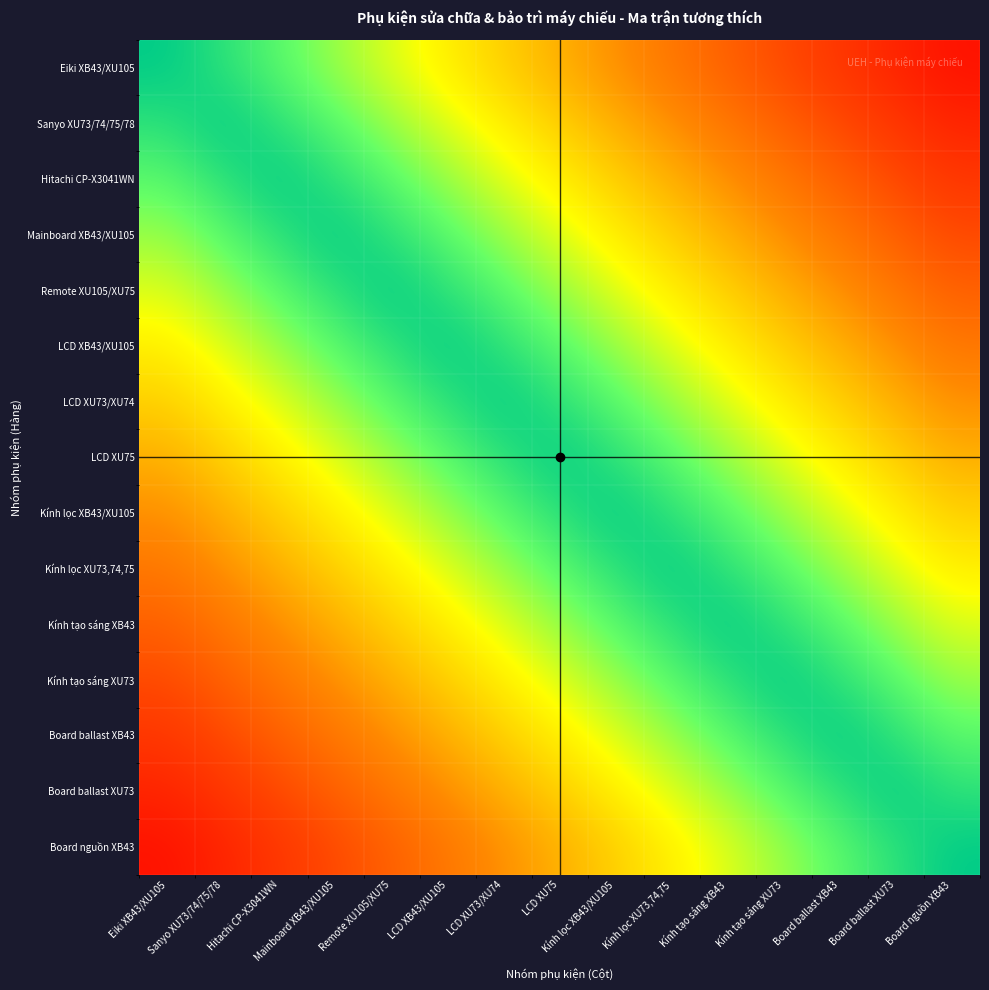

Reading right to left, what are all the values shown in this chart?

Eiki XB43/XU105: Board nguồn XB43=0.9	Board ballast XU73=0.9	Board ballast XB43=0.8	Kính tạo sáng XU73=0.7	Kính tạo sáng XB43=0.7	Kính lọc XU73,74,75=0.6	Kính lọc XB43/XU105=0.5	LCD XU75=0.5	LCD XU73/XU74=0.4	LCD XB43/XU105=0.3	Remote XU105/XU75=0.3	Mainboard XB43/XU105=0.2	Hitachi CP-X3041WN=0.1	Sanyo XU73/74/75/78=0.1	Eiki XB43/XU105=0.0
Sanyo XU73/74/75/78: Board nguồn XB43=0.9	Board ballast XU73=0.8	Board ballast XB43=0.7	Kính tạo sáng XU73=0.7	Kính tạo sáng XB43=0.6	Kính lọc XU73,74,75=0.5	Kính lọc XB43/XU105=0.5	LCD XU75=0.4	LCD XU73/XU74=0.3	LCD XB43/XU105=0.3	Remote XU105/XU75=0.2	Mainboard XB43/XU105=0.1	Hitachi CP-X3041WN=0.1	Sanyo XU73/74/75/78=0.0	Eiki XB43/XU105=0.1
Hitachi CP-X3041WN: Board nguồn XB43=0.8	Board ballast XU73=0.7	Board ballast XB43=0.7	Kính tạo sáng XU73=0.6	Kính tạo sáng XB43=0.5	Kính lọc XU73,74,75=0.5	Kính lọc XB43/XU105=0.4	LCD XU75=0.3	LCD XU73/XU74=0.3	LCD XB43/XU105=0.2	Remote XU105/XU75=0.1	Mainboard XB43/XU105=0.1	Hitachi CP-X3041WN=0.0	Sanyo XU73/74/75/78=0.1	Eiki XB43/XU105=0.1
Mainboard XB43/XU105: Board nguồn XB43=0.7	Board ballast XU73=0.7	Board ballast XB43=0.6	Kính tạo sáng XU73=0.5	Kính tạo sáng XB43=0.5	Kính lọc XU73,74,75=0.4	Kính lọc XB43/XU105=0.3	LCD XU75=0.3	LCD XU73/XU74=0.2	LCD XB43/XU105=0.1	Remote XU105/XU75=0.1	Mainboard XB43/XU105=0.0	Hitachi CP-X3041WN=0.1	Sanyo XU73/74/75/78=0.1	Eiki XB43/XU105=0.2
Remote XU105/XU75: Board nguồn XB43=0.7	Board ballast XU73=0.6	Board ballast XB43=0.5	Kính tạo sáng XU73=0.5	Kính tạo sáng XB43=0.4	Kính lọc XU73,74,75=0.3	Kính lọc XB43/XU105=0.3	LCD XU75=0.2	LCD XU73/XU74=0.1	LCD XB43/XU105=0.1	Remote XU105/XU75=0.0	Mainboard XB43/XU105=0.1	Hitachi CP-X3041WN=0.1	Sanyo XU73/74/75/78=0.2	Eiki XB43/XU105=0.3
LCD XB43/XU105: Board nguồn XB43=0.6	Board ballast XU73=0.5	Board ballast XB43=0.5	Kính tạo sáng XU73=0.4	Kính tạo sáng XB43=0.3	Kính lọc XU73,74,75=0.3	Kính lọc XB43/XU105=0.2	LCD XU75=0.1	LCD XU73/XU74=0.1	LCD XB43/XU105=0.0	Remote XU105/XU75=0.1	Mainboard XB43/XU105=0.1	Hitachi CP-X3041WN=0.2	Sanyo XU73/74/75/78=0.3	Eiki XB43/XU105=0.3
LCD XU73/XU74: Board nguồn XB43=0.5	Board ballast XU73=0.5	Board ballast XB43=0.4	Kính tạo sáng XU73=0.3	Kính tạo sáng XB43=0.3	Kính lọc XU73,74,75=0.2	Kính lọc XB43/XU105=0.1	LCD XU75=0.1	LCD XU73/XU74=0.0	LCD XB43/XU105=0.1	Remote XU105/XU75=0.1	Mainboard XB43/XU105=0.2	Hitachi CP-X3041WN=0.3	Sanyo XU73/74/75/78=0.3	Eiki XB43/XU105=0.4
LCD XU75: Board nguồn XB43=0.5	Board ballast XU73=0.4	Board ballast XB43=0.3	Kính tạo sáng XU73=0.3	Kính tạo sáng XB43=0.2	Kính lọc XU73,74,75=0.1	Kính lọc XB43/XU105=0.1	LCD XU75=0.0	LCD XU73/XU74=0.1	LCD XB43/XU105=0.1	Remote XU105/XU75=0.2	Mainboard XB43/XU105=0.3	Hitachi CP-X3041WN=0.3	Sanyo XU73/74/75/78=0.4	Eiki XB43/XU105=0.5
Kính lọc XB43/XU105: Board nguồn XB43=0.4	Board ballast XU73=0.3	Board ballast XB43=0.3	Kính tạo sáng XU73=0.2	Kính tạo sáng XB43=0.1	Kính lọc XU73,74,75=0.1	Kính lọc XB43/XU105=0.0	LCD XU75=0.1	LCD XU73/XU74=0.1	LCD XB43/XU105=0.2	Remote XU105/XU75=0.3	Mainboard XB43/XU105=0.3	Hitachi CP-X3041WN=0.4	Sanyo XU73/74/75/78=0.5	Eiki XB43/XU105=0.5
Kính lọc XU73,74,75: Board nguồn XB43=0.3	Board ballast XU73=0.3	Board ballast XB43=0.2	Kính tạo sáng XU73=0.1	Kính tạo sáng XB43=0.1	Kính lọc XU73,74,75=0.0	Kính lọc XB43/XU105=0.1	LCD XU75=0.1	LCD XU73/XU74=0.2	LCD XB43/XU105=0.3	Remote XU105/XU75=0.3	Mainboard XB43/XU105=0.4	Hitachi CP-X3041WN=0.5	Sanyo XU73/74/75/78=0.5	Eiki XB43/XU105=0.6
Kính tạo sáng XB43: Board nguồn XB43=0.3	Board ballast XU73=0.2	Board ballast XB43=0.1	Kính tạo sáng XU73=0.1	Kính tạo sáng XB43=0.0	Kính lọc XU73,74,75=0.1	Kính lọc XB43/XU105=0.1	LCD XU75=0.2	LCD XU73/XU74=0.3	LCD XB43/XU105=0.3	Remote XU105/XU75=0.4	Mainboard XB43/XU105=0.5	Hitachi CP-X3041WN=0.5	Sanyo XU73/74/75/78=0.6	Eiki XB43/XU105=0.7
Kính tạo sáng XU73: Board nguồn XB43=0.2	Board ballast XU73=0.1	Board ballast XB43=0.1	Kính tạo sáng XU73=0.0	Kính tạo sáng XB43=0.1	Kính lọc XU73,74,75=0.1	Kính lọc XB43/XU105=0.2	LCD XU75=0.3	LCD XU73/XU74=0.3	LCD XB43/XU105=0.4	Remote XU105/XU75=0.5	Mainboard XB43/XU105=0.5	Hitachi CP-X3041WN=0.6	Sanyo XU73/74/75/78=0.7	Eiki XB43/XU105=0.7
Board ballast XB43: Board nguồn XB43=0.1	Board ballast XU73=0.1	Board ballast XB43=0.0	Kính tạo sáng XU73=0.1	Kính tạo sáng XB43=0.1	Kính lọc XU73,74,75=0.2	Kính lọc XB43/XU105=0.3	LCD XU75=0.3	LCD XU73/XU74=0.4	LCD XB43/XU105=0.5	Remote XU105/XU75=0.5	Mainboard XB43/XU105=0.6	Hitachi CP-X3041WN=0.7	Sanyo XU73/74/75/78=0.7	Eiki XB43/XU105=0.8
Board ballast XU73: Board nguồn XB43=0.1	Board ballast XU73=0.0	Board ballast XB43=0.1	Kính tạo sáng XU73=0.1	Kính tạo sáng XB43=0.2	Kính lọc XU73,74,75=0.3	Kính lọc XB43/XU105=0.3	LCD XU75=0.4	LCD XU73/XU74=0.5	LCD XB43/XU105=0.5	Remote XU105/XU75=0.6	Mainboard XB43/XU105=0.7	Hitachi CP-X3041WN=0.7	Sanyo XU73/74/75/78=0.8	Eiki XB43/XU105=0.9
Board nguồn XB43: Board nguồn XB43=0.0	Board ballast XU73=0.1	Board ballast XB43=0.1	Kính tạo sáng XU73=0.2	Kính tạo sáng XB43=0.3	Kính lọc XU73,74,75=0.3	Kính lọc XB43/XU105=0.4	LCD XU75=0.5	LCD XU73/XU74=0.5	LCD XB43/XU105=0.6	Remote XU105/XU75=0.7	Mainboard XB43/XU105=0.7	Hitachi CP-X3041WN=0.8	Sanyo XU73/74/75/78=0.9	Eiki XB43/XU105=0.9